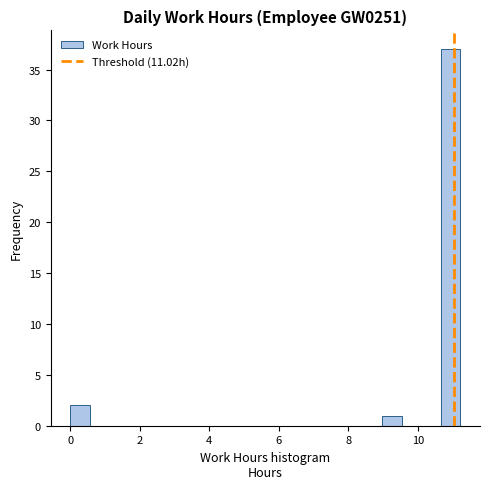

Read against the x-axis, roughly where is the centre of the tallest bar?

11.0